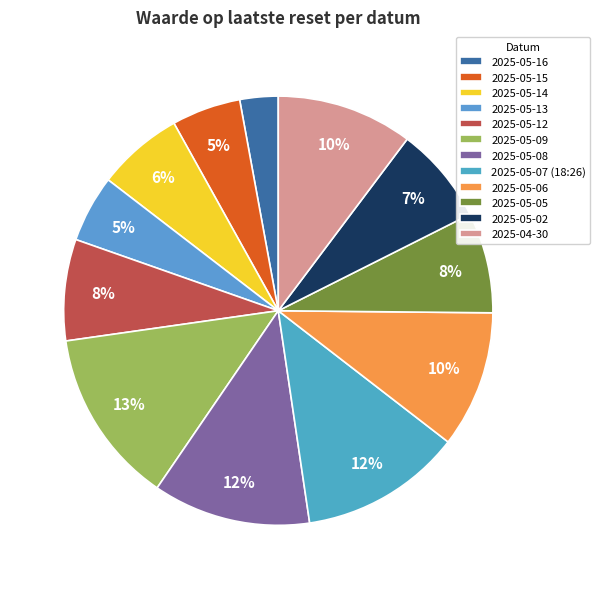

Does any single category account for the majority?

No